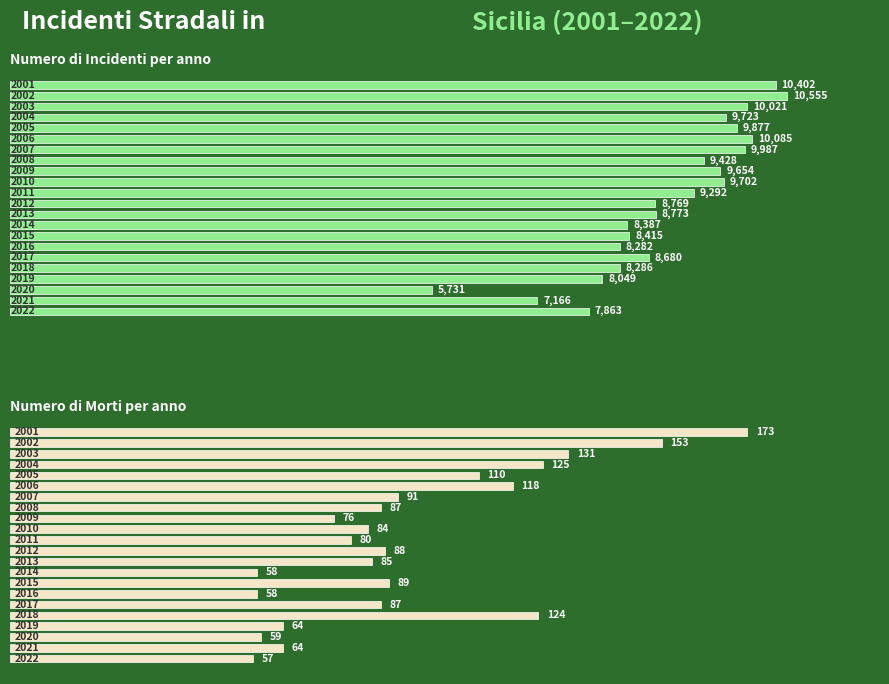

Are the bars horizontal?

Yes